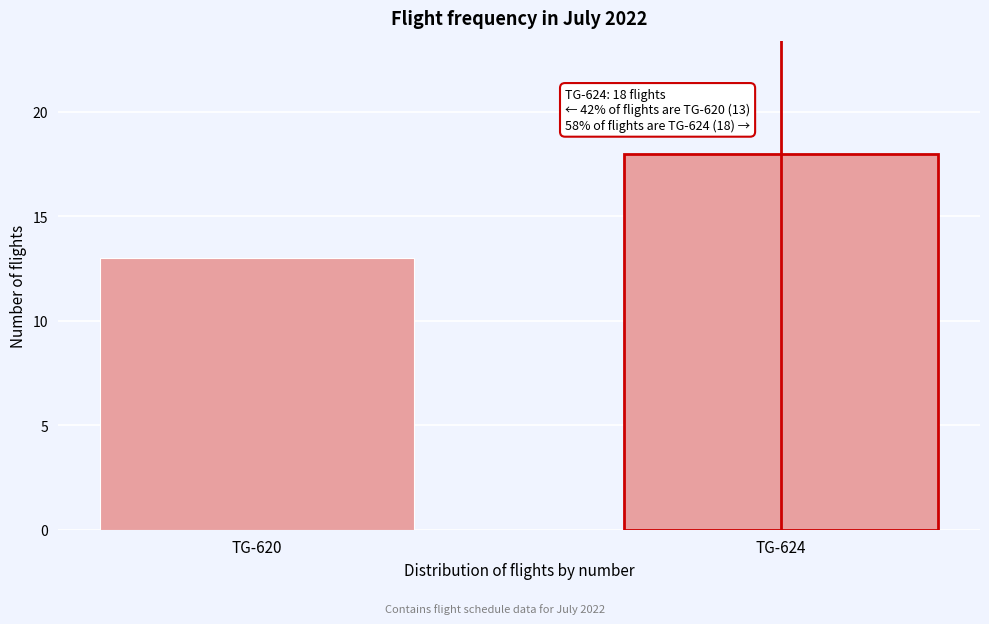

Reading left to right, extract all data points from this chart.

13	18